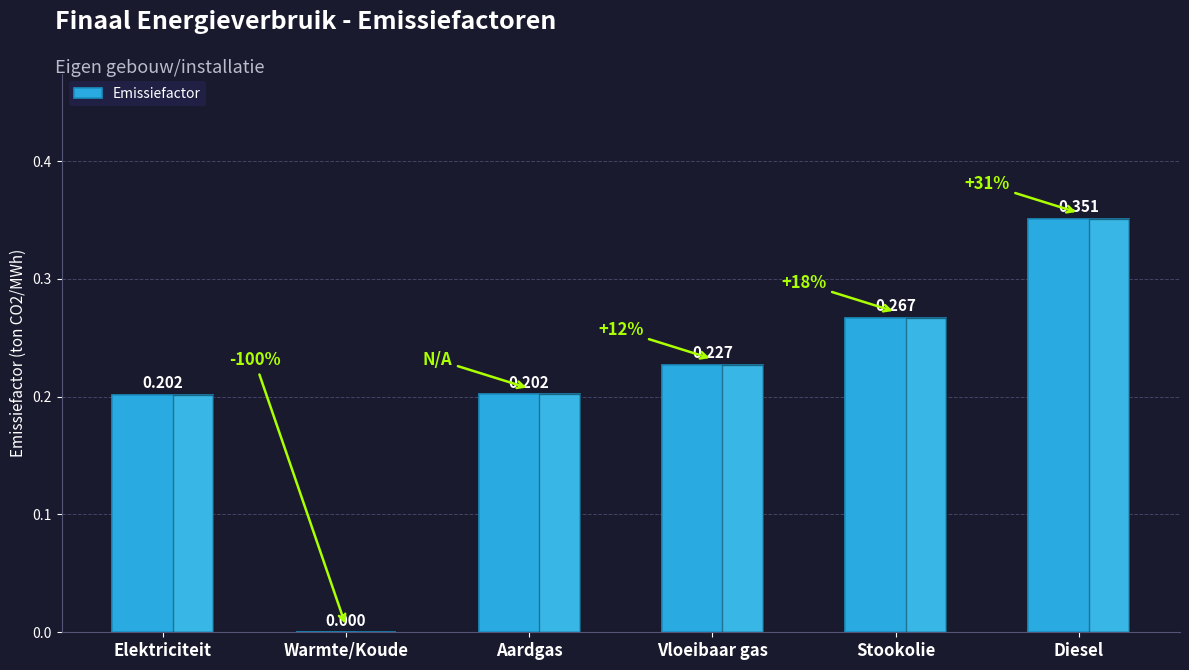

Which has a higher value, Diesel or Warmte/Koude?

Diesel